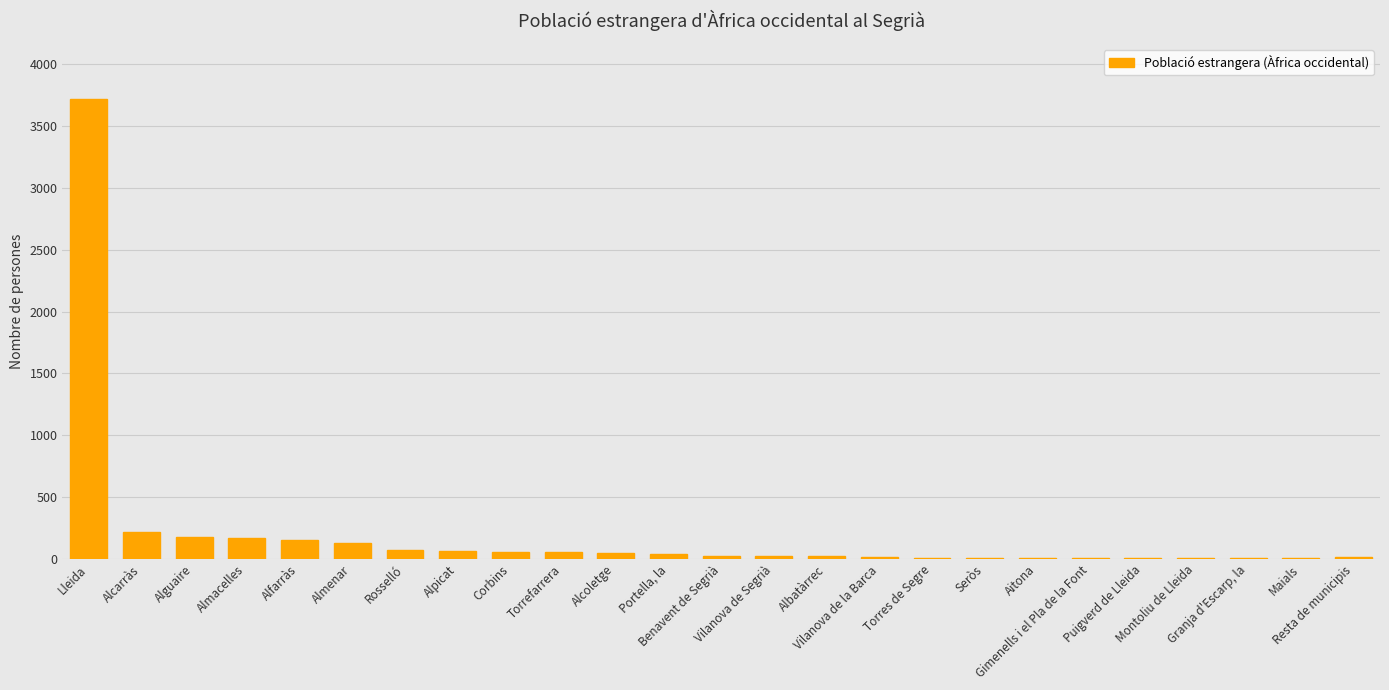

What is the change in value from Alguaire to Alfarràs?

-26